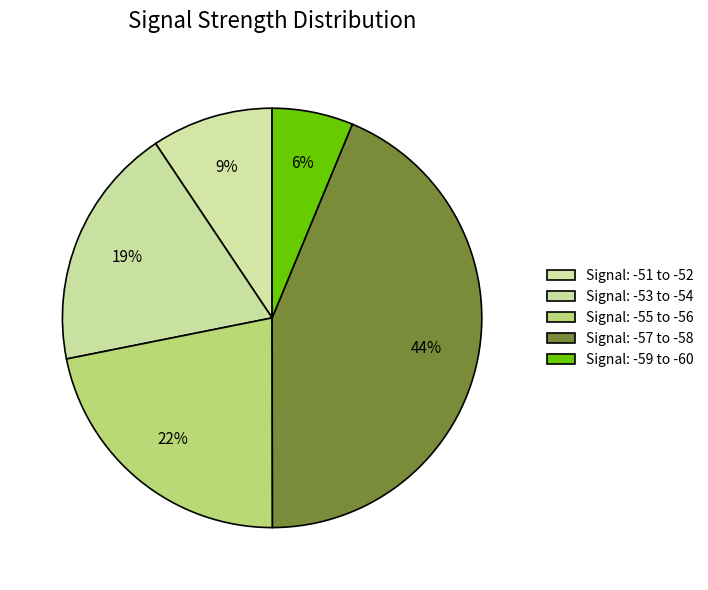

Is there a majority slice in this chart?

No